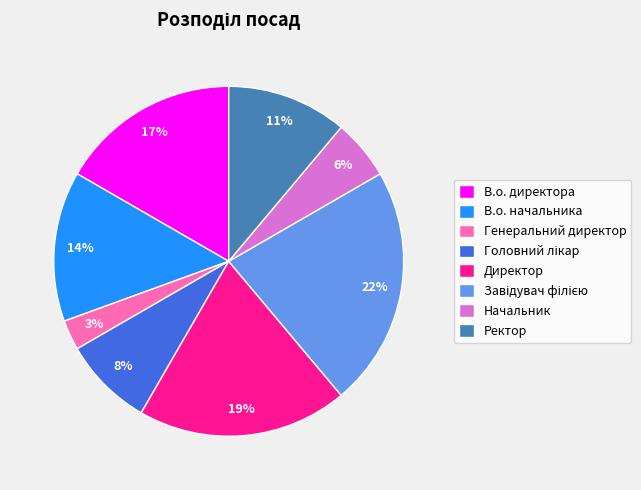

What is the smallest slice in the pie chart?

Генеральний директор